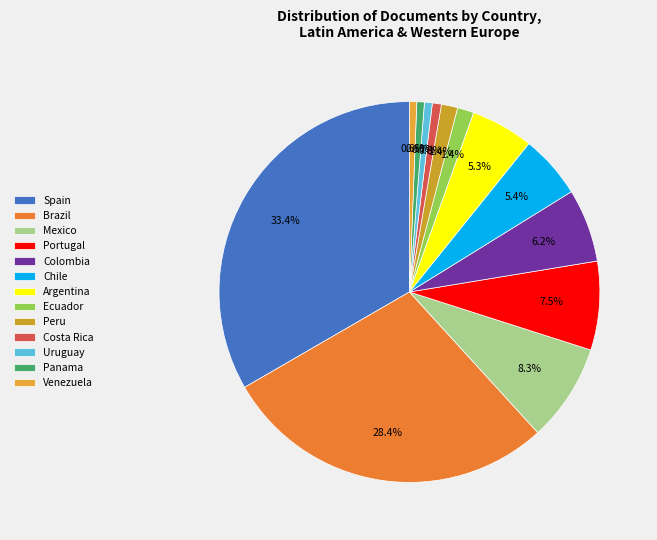

To the nearest percent, what is the difference between the largest and smallest slice percentages?

33%